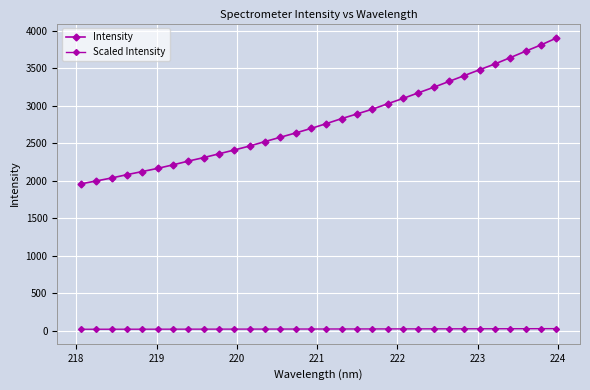

At how many categories does at least one series exceed 893?

32